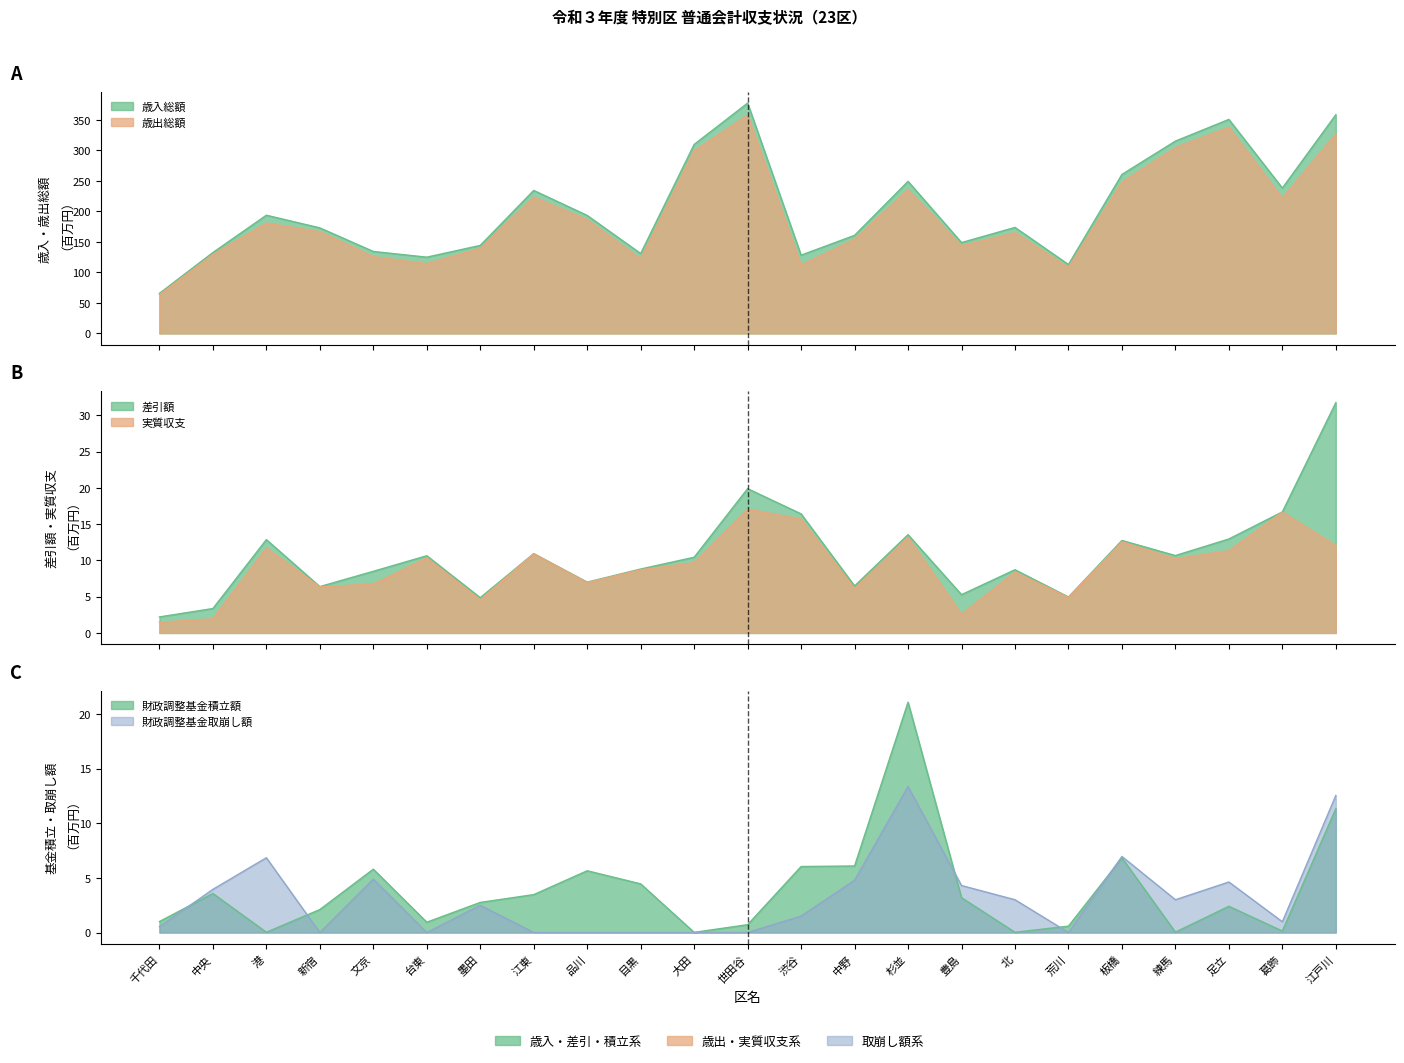

What is the difference between the maximum and minimum values in the 財政調整基金積立額 series?

21.1